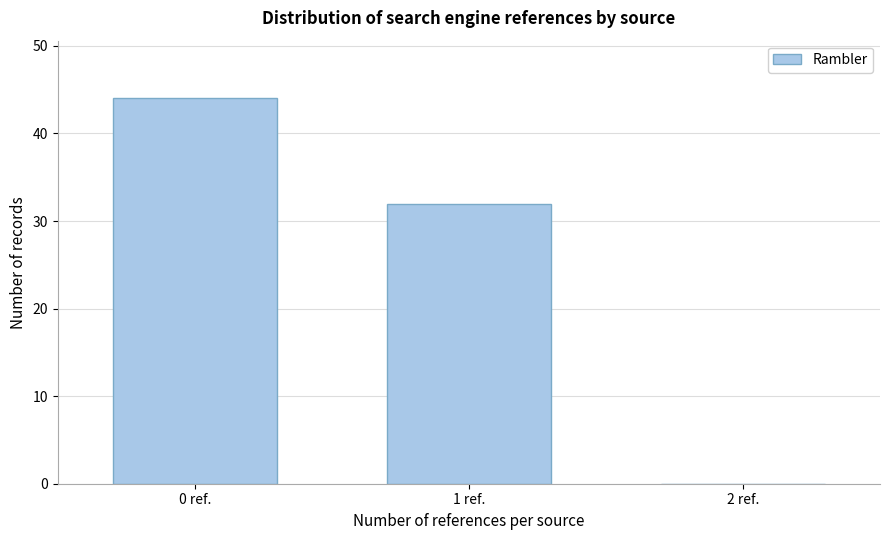

Reading left to right, list every bar in this chart as the range it spans on the x-axis followed by its height. The values are not printed on the chart, so give them approximately, as read against the axis.

-0.5 to 0.5: 44
0.5 to 1.5: 32
1.5 to 2.5: 0